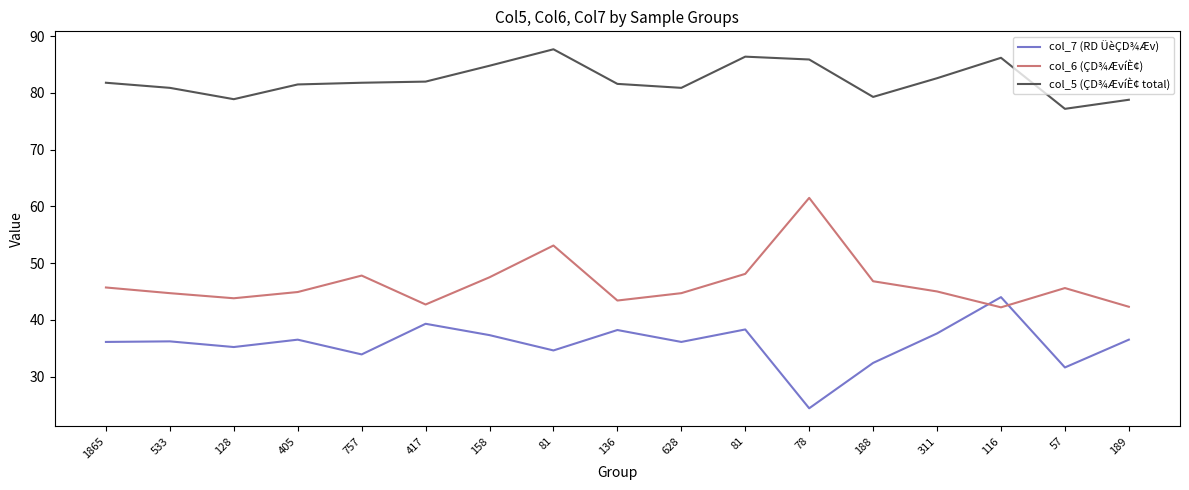

What is the value of the col_5 (ÇD¾ÆvíÈ¢ total) point at the 3rd from the left?

78.9